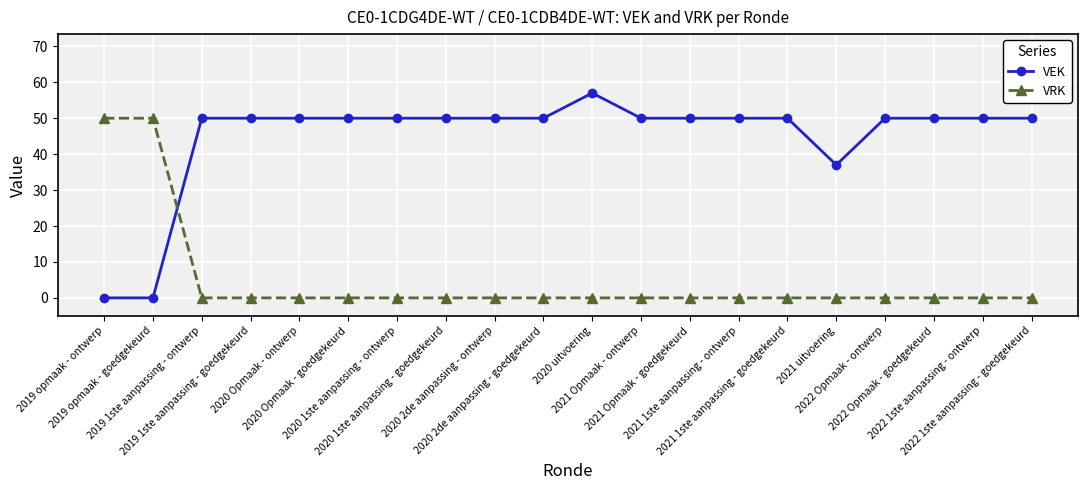

The VRK series shows 0 at 2019 1ste aanpassing - goedgekeurd. True or false?

True